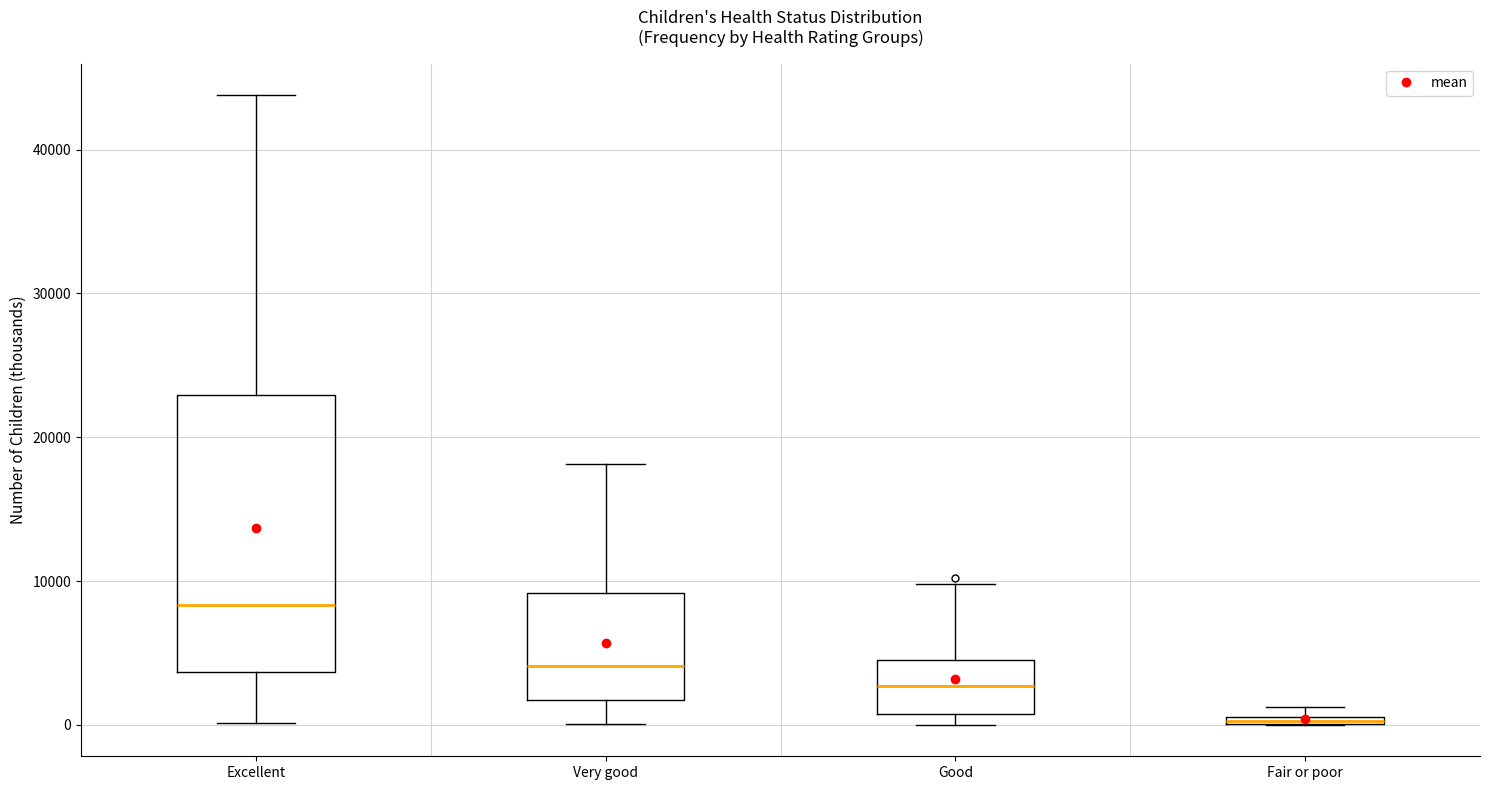

Comparing the boxes themselves (not the whiskers), which one is the tallest?

Excellent